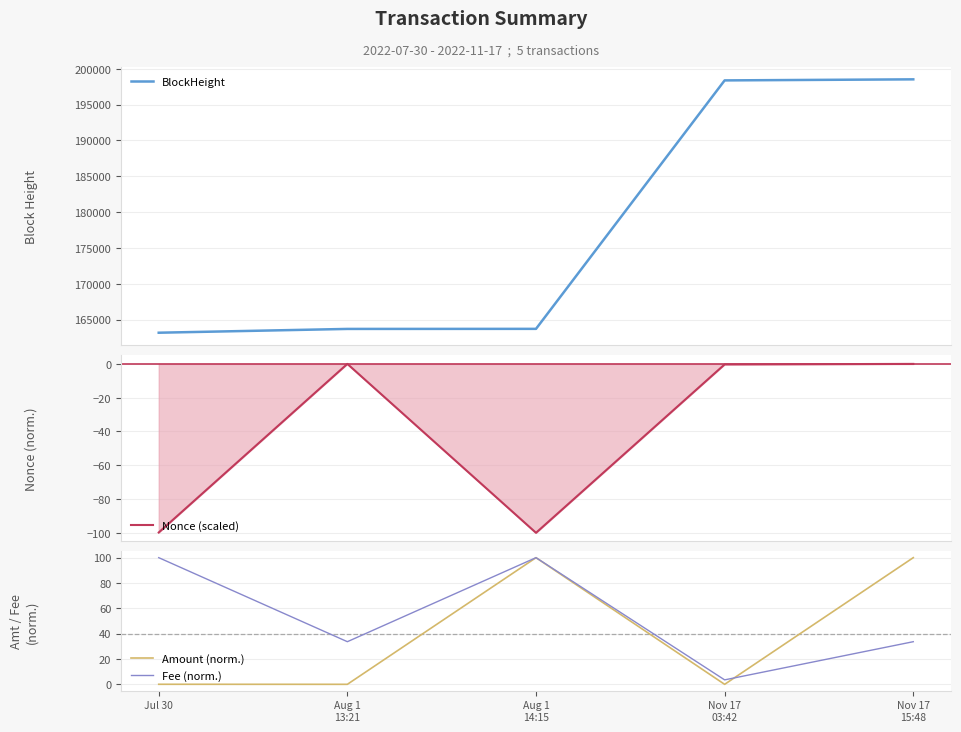

Which series has the largest total across all categories?

BlockHeight